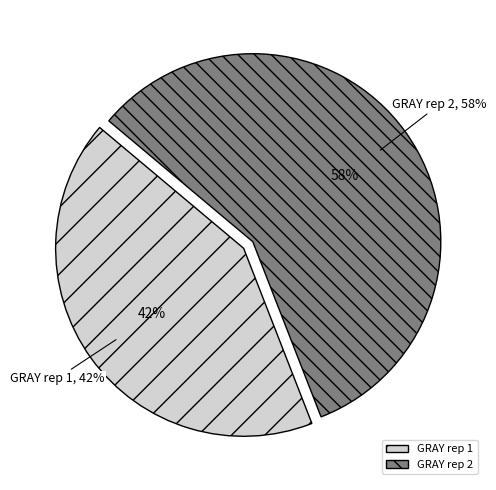

To the nearest percent, what portion does GRAY rep 1 represent?

42%